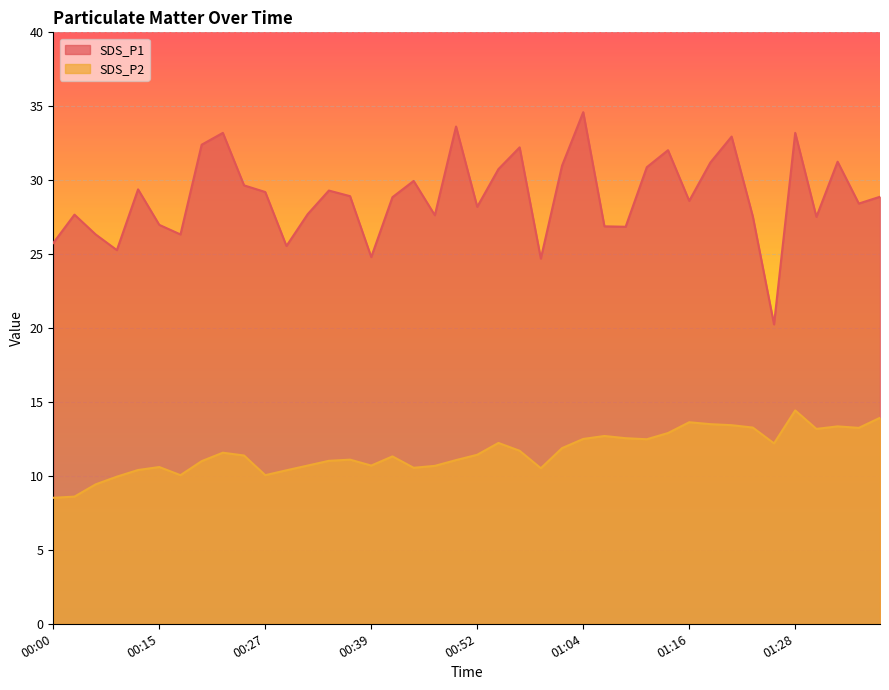

List the series in order of their overall mean, lowest first.

SDS_P2, SDS_P1